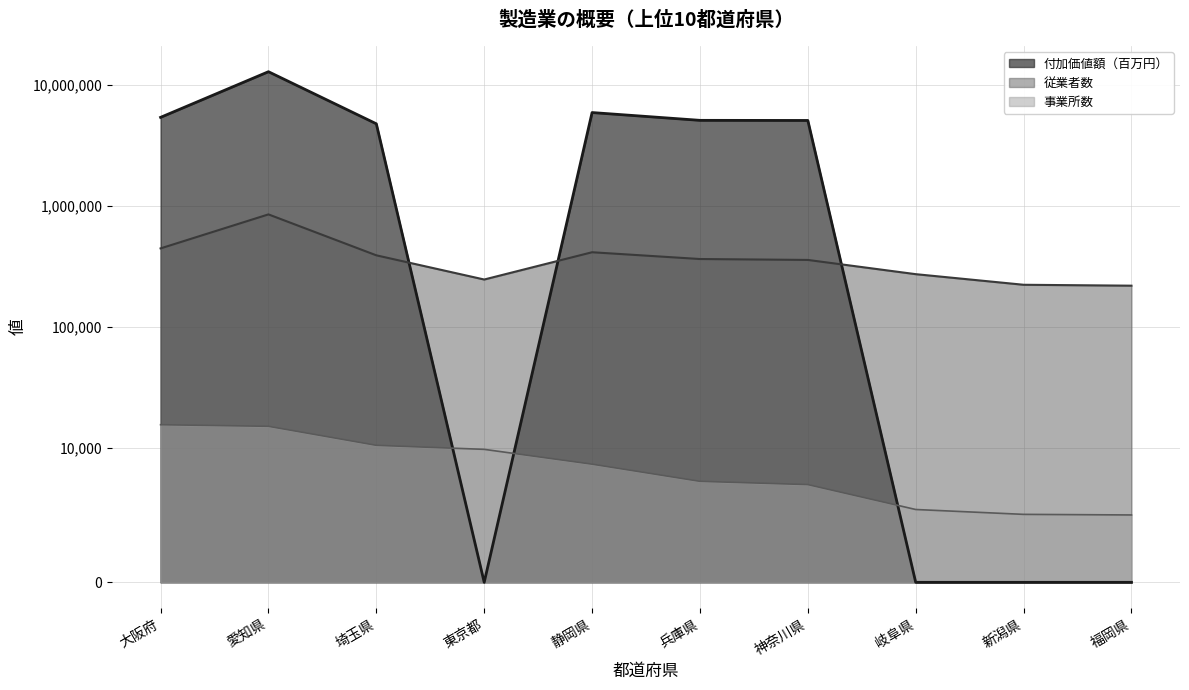

The 事業所数 series shows 2090 at 福岡県. True or false?

False